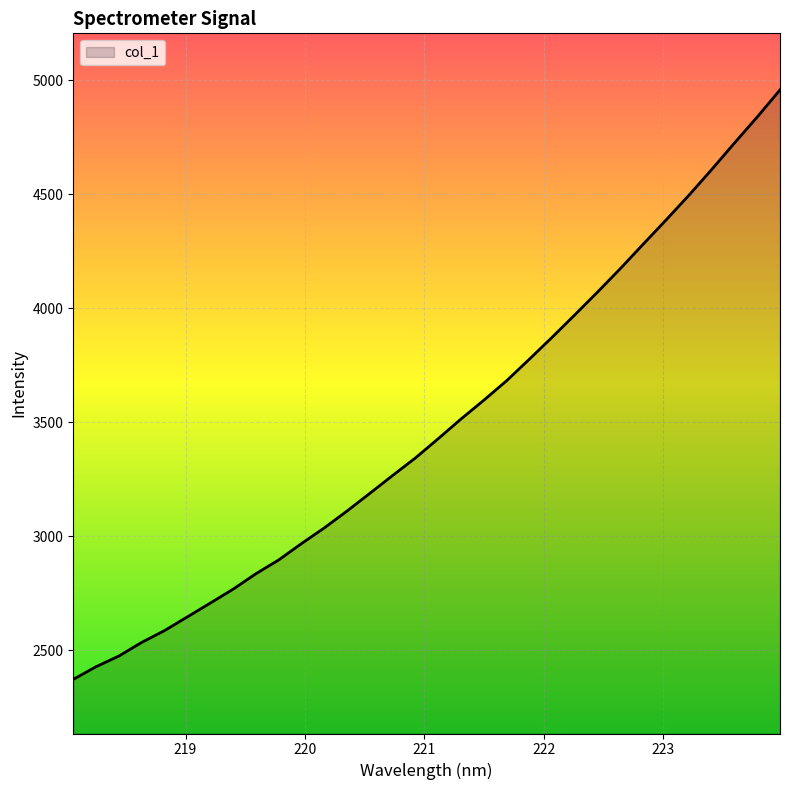

What is the difference between the maximum and minimum values?

2583.5